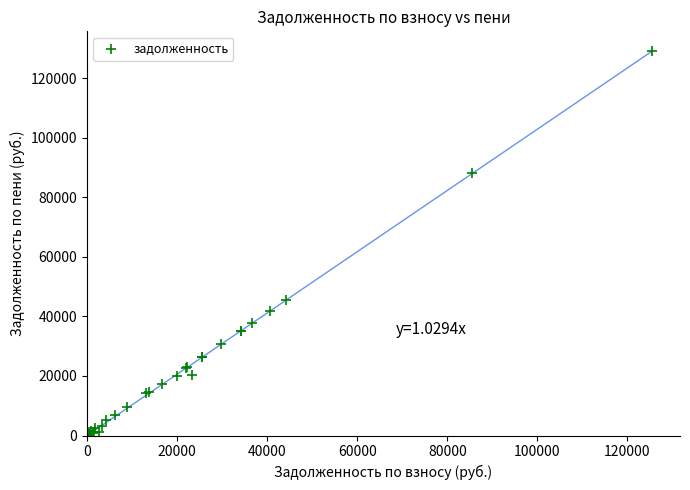

What Y value in the scatter plot is closest to 64674?

45627.7